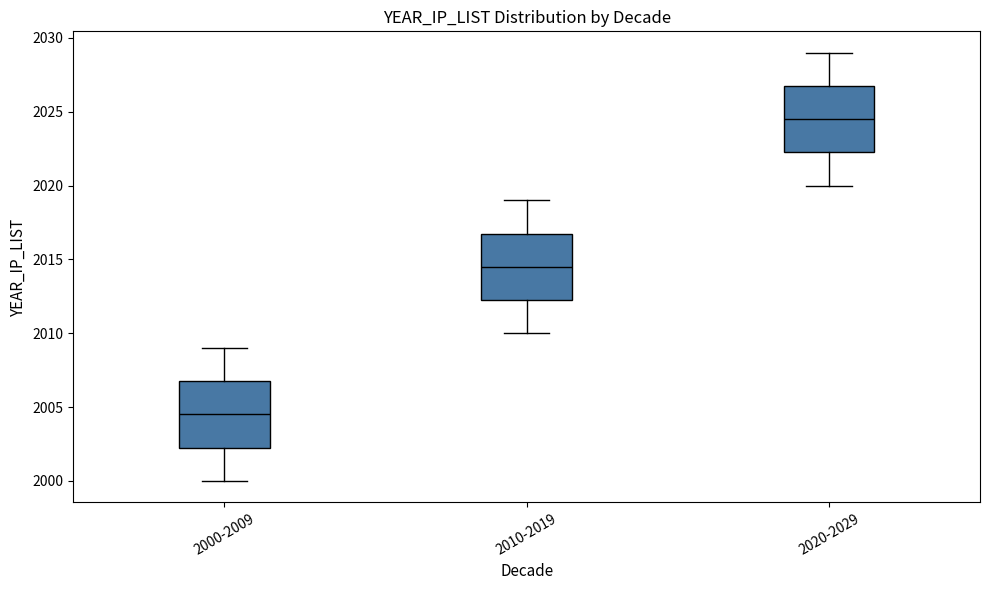

Which box has the highest median line?

2020-2029